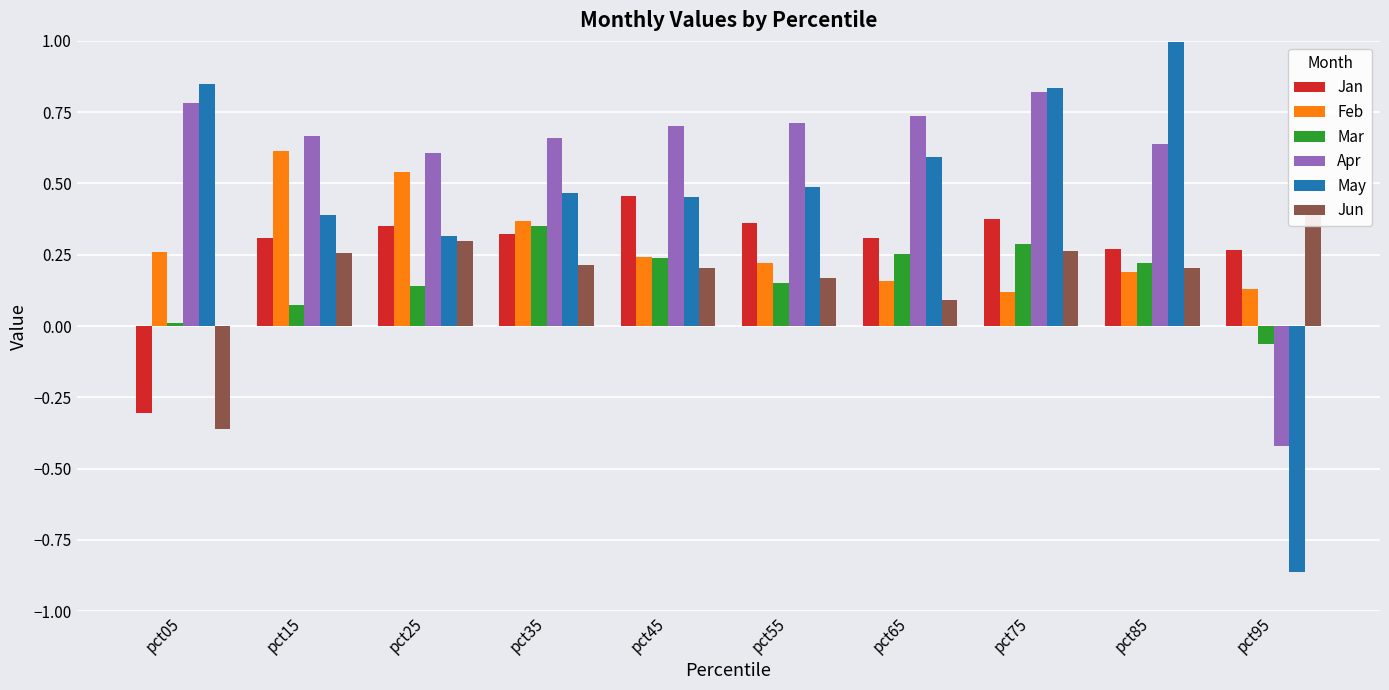

How many data points does each series have?

10